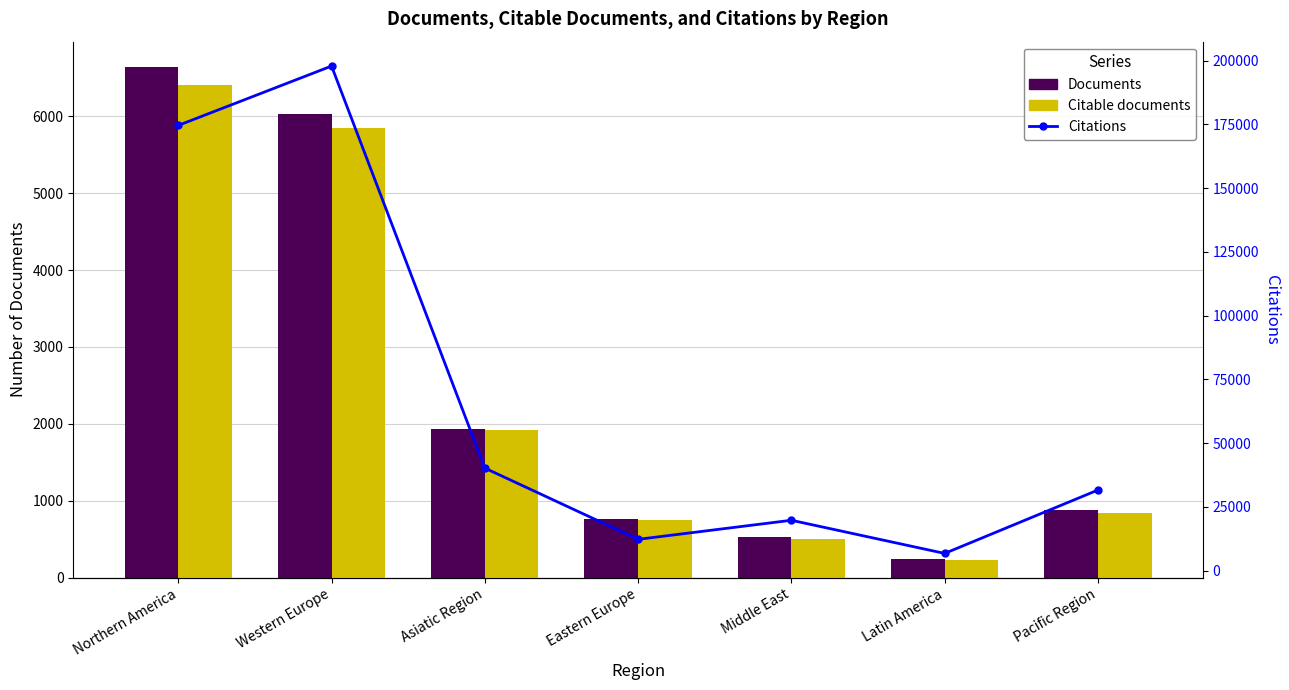

Which category has the highest value across all series?

Western Europe